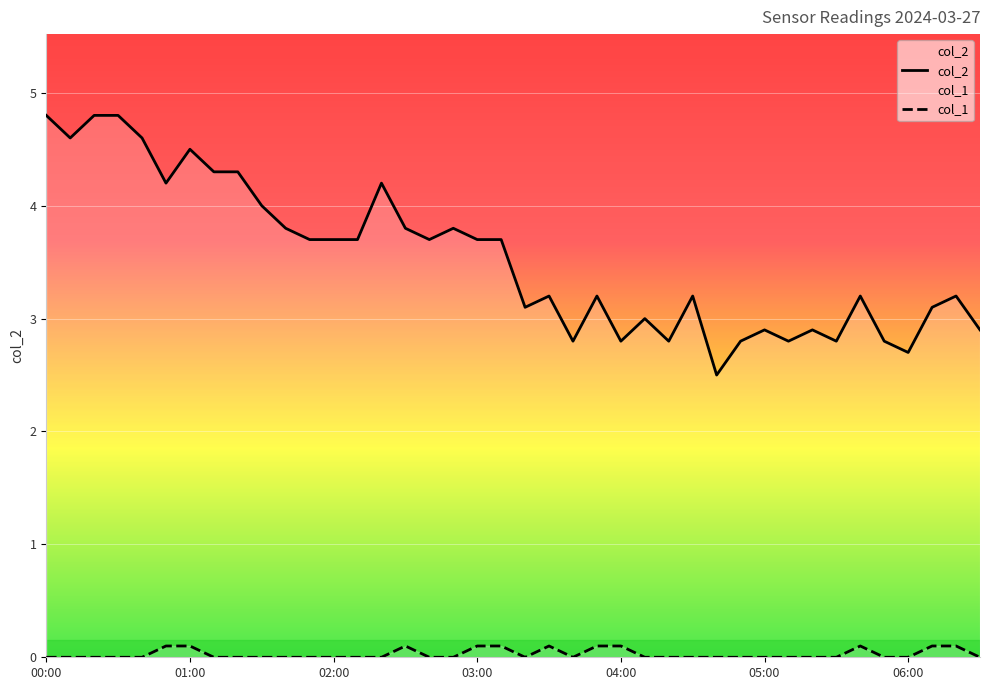

True or false: col_1 and col_2 intersect in this chart.

False